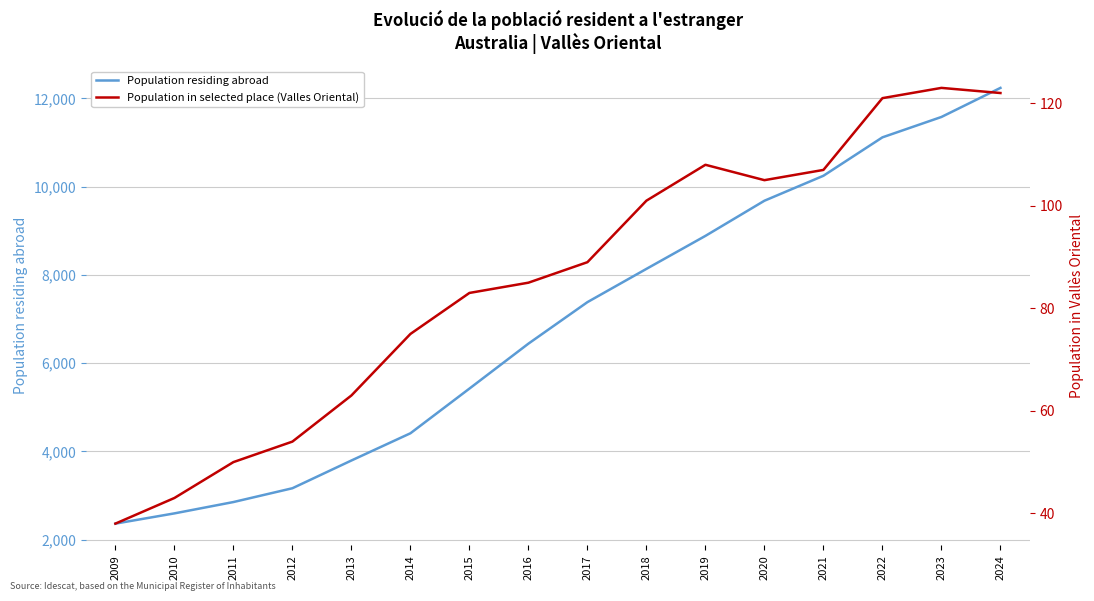

At which label does Population residing abroad first exceed 7383?

2018